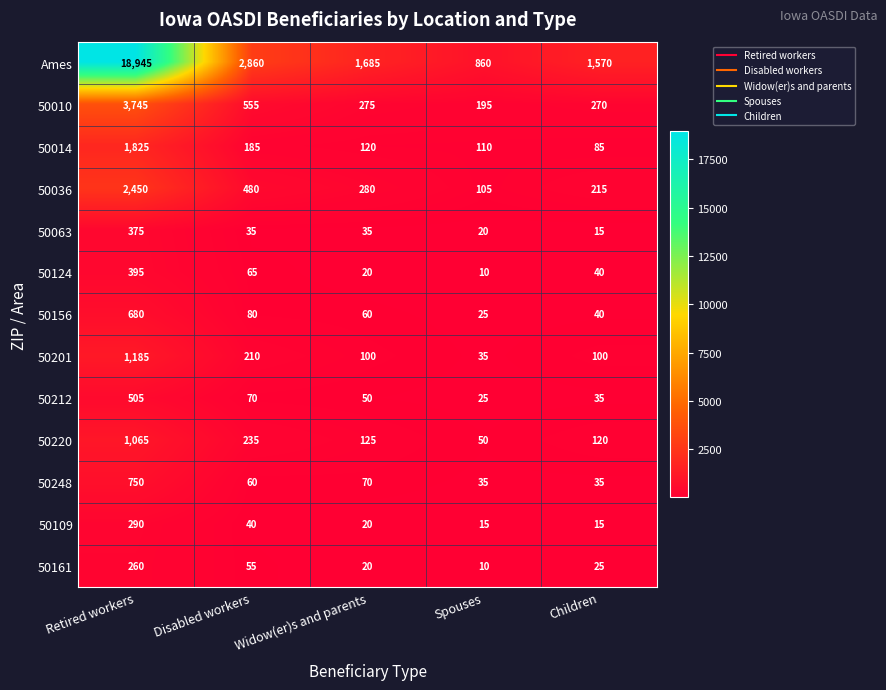

At which label is 50201 closest to 610?

Disabled workers